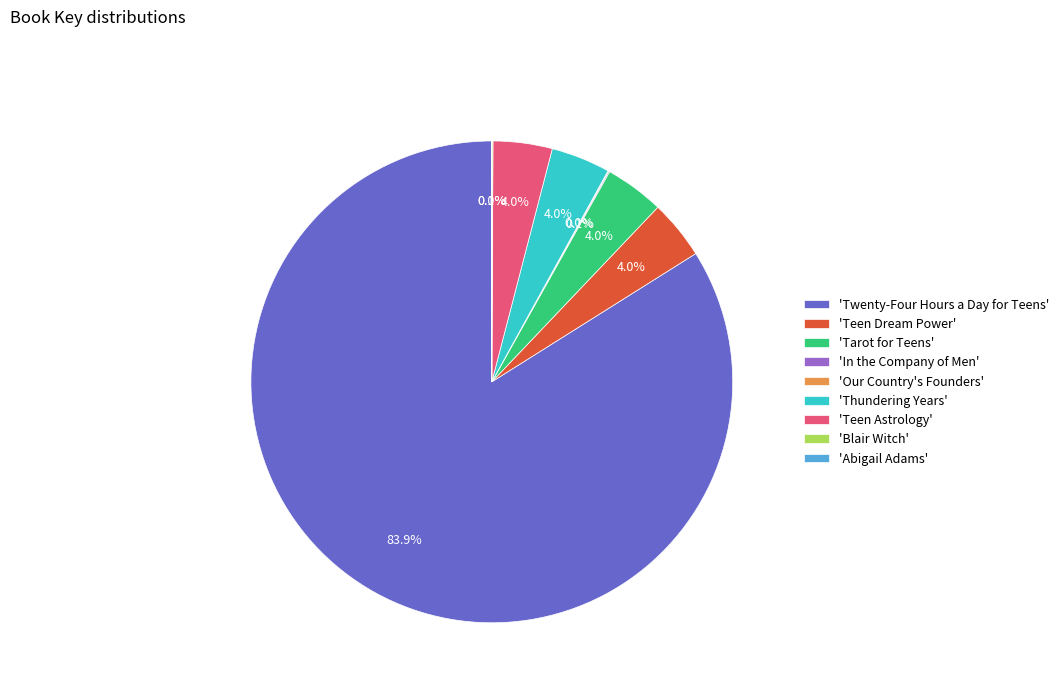

What percentage is NOT represented by 'Teen Dream Power'?

96.0%